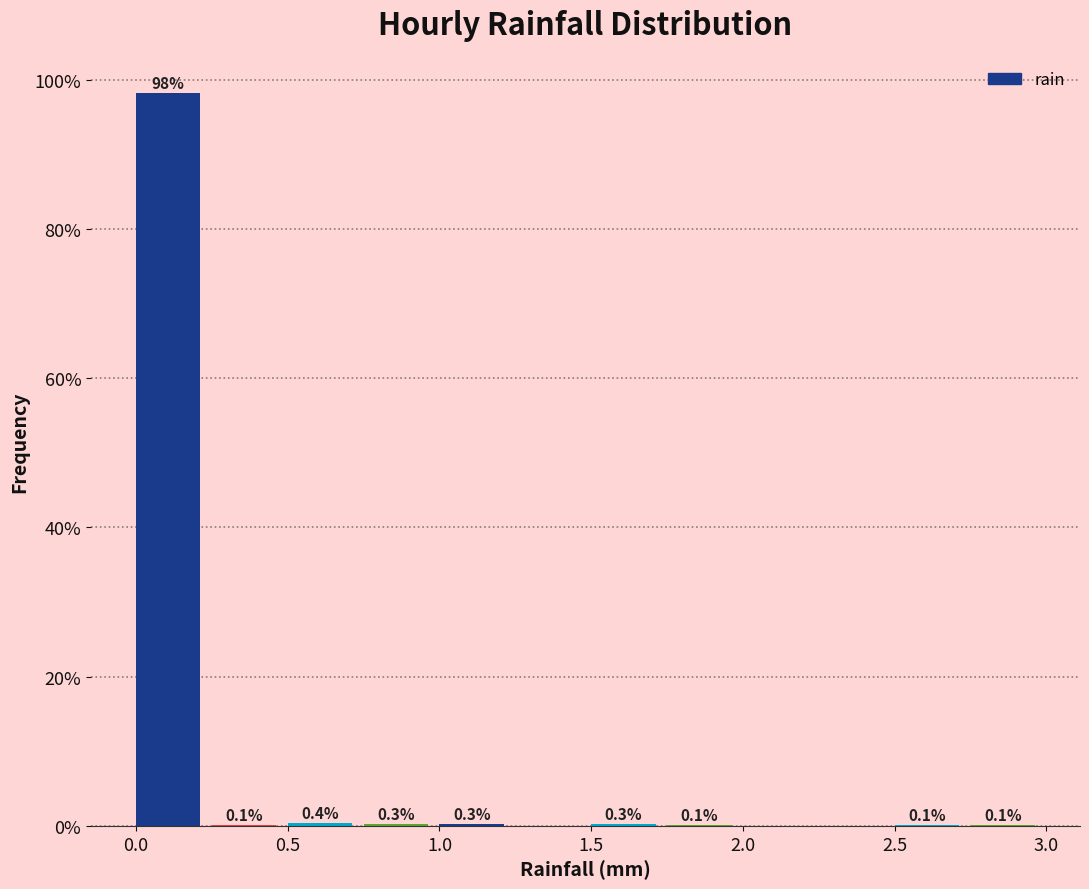

Which range on the x-axis has the tallest bar?

0.00 to 0.25